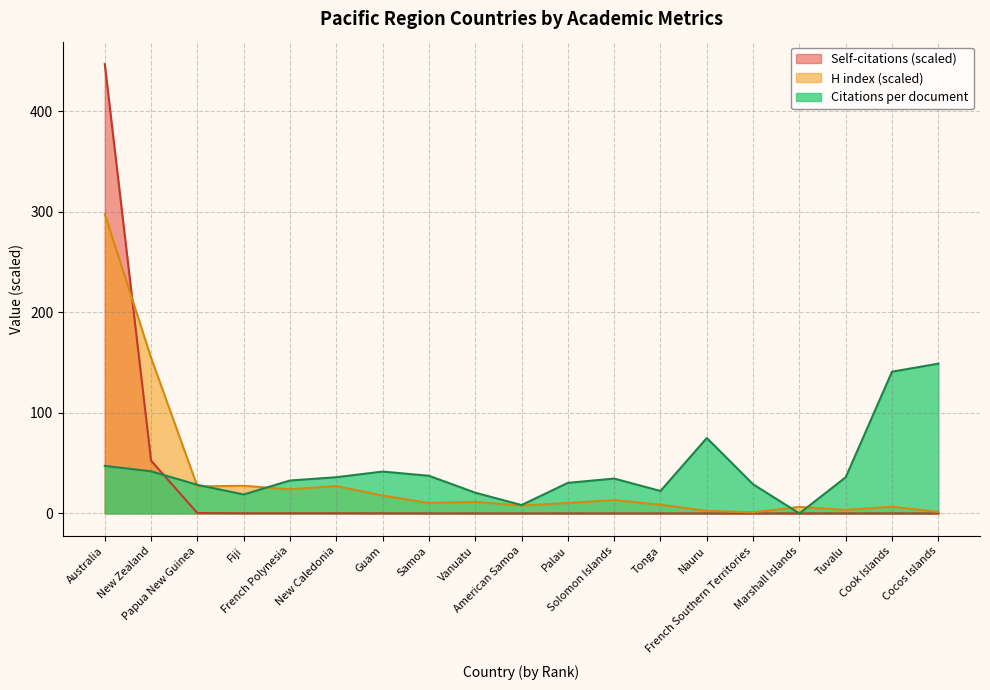

The H index series shows 13.2 at Solomon Islands. True or false?

True